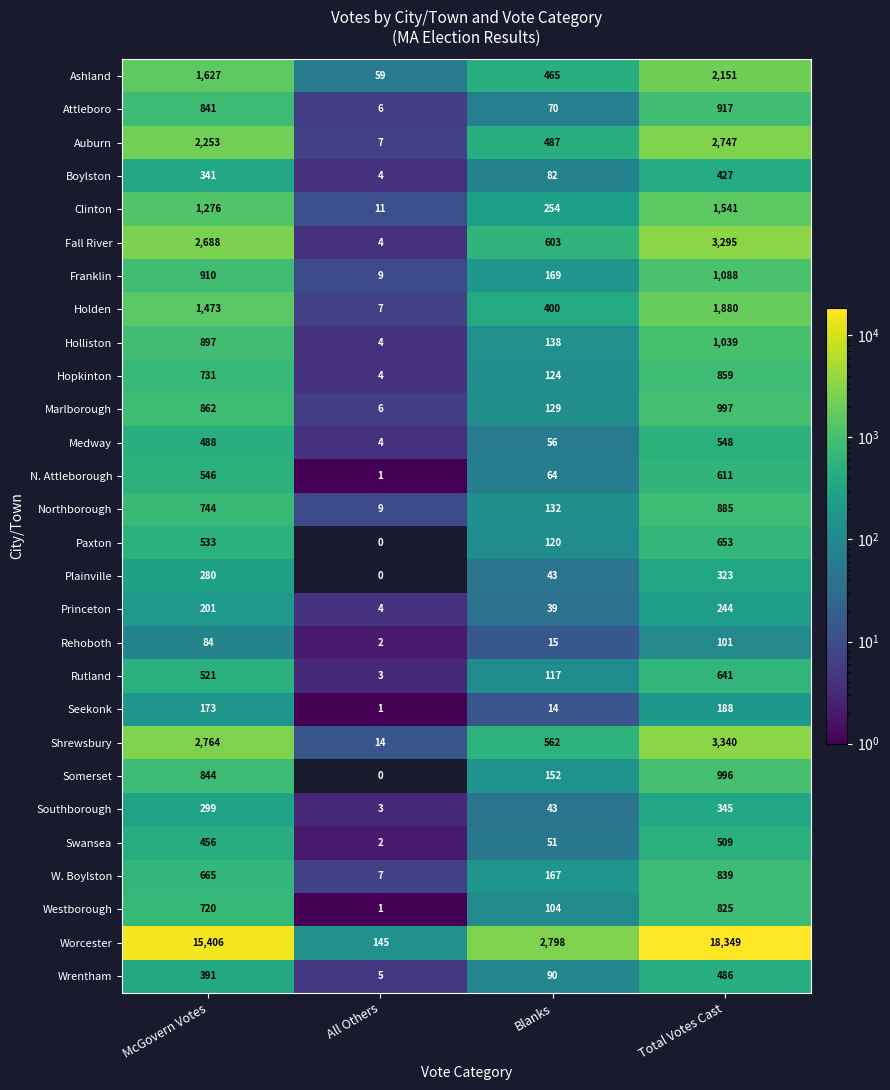

Rank the series by their maximum value, from lowest to highest.

Rehoboth, Seekonk, Princeton, Plainville, Southborough, Boylston, Wrentham, Swansea, Medway, N. Attleborough, Rutland, Paxton, Westborough, W. Boylston, Hopkinton, Northborough, Attleboro, Somerset, Marlborough, Holliston, Franklin, Clinton, Holden, Ashland, Auburn, Fall River, Shrewsbury, Worcester